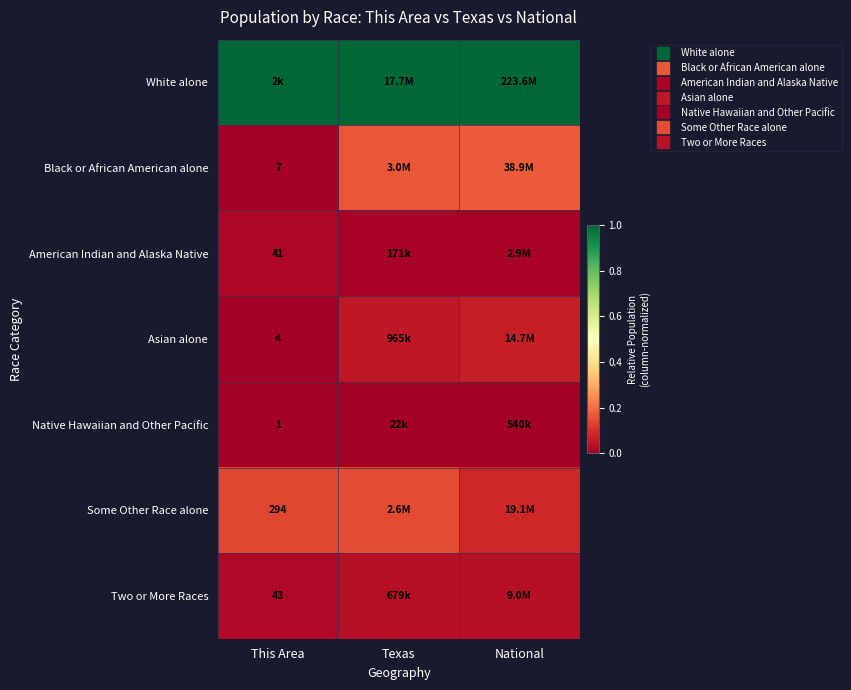

What is the difference between the highest and lowest values at National?

1.0